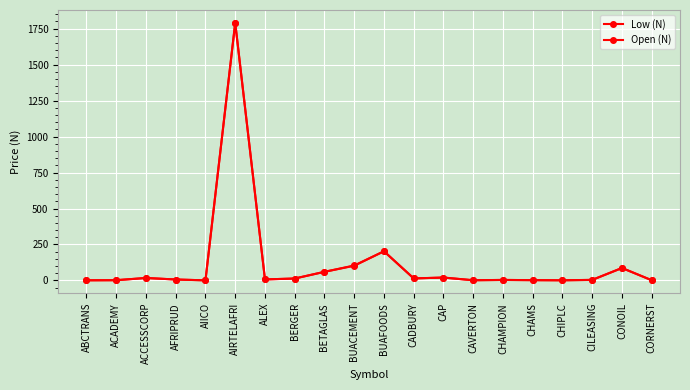

How many times do Open (N) and Low (N) cross each other?

1